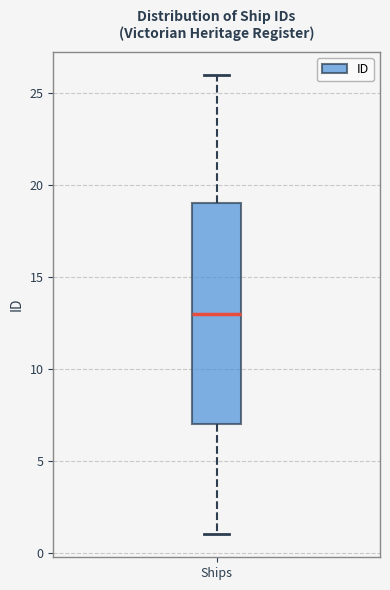

Transcribe this box plot: give where the median line is, the range the box spans, and where the two whiskers end, as read against the y-axis. The values are not printed on the chart, so give them approximately, as read against the axis.

median 13, box 7 to 19, whiskers 1 to 26